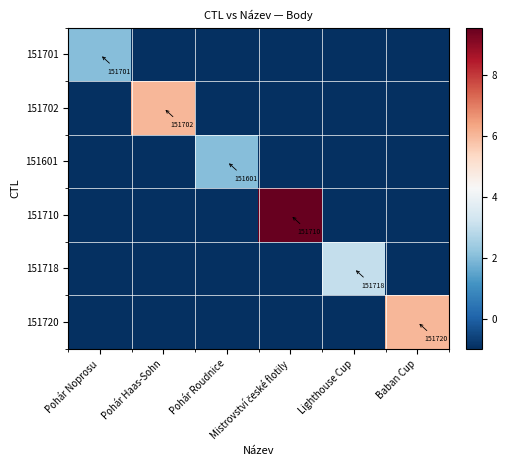

How many series are shown in this chart?

6